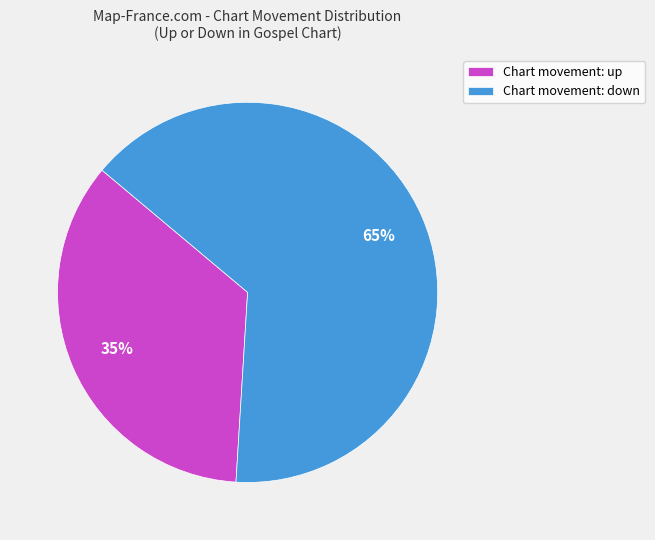

True or false: Chart movement: down accounts for 77% of the total.

False